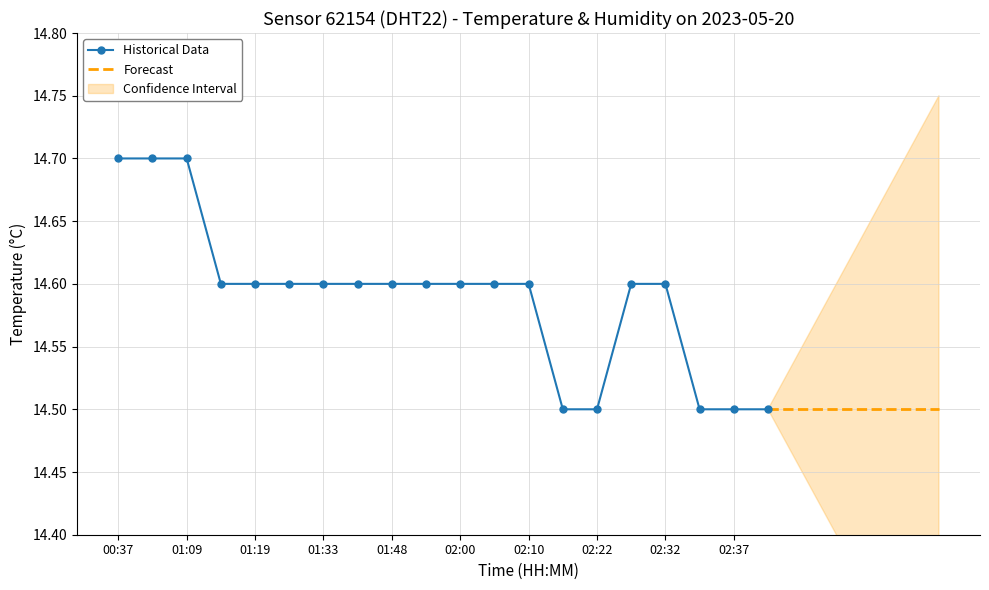

Rank the categories by value from lowest to highest.

02:17, 02:22, 02:34, 02:37, 02:40, 01:14, 01:19, 01:26, 01:33, 01:41, 01:48, 01:55, 02:00, 02:05, 02:10, 02:27, 02:32, 00:37, 01:04, 01:09